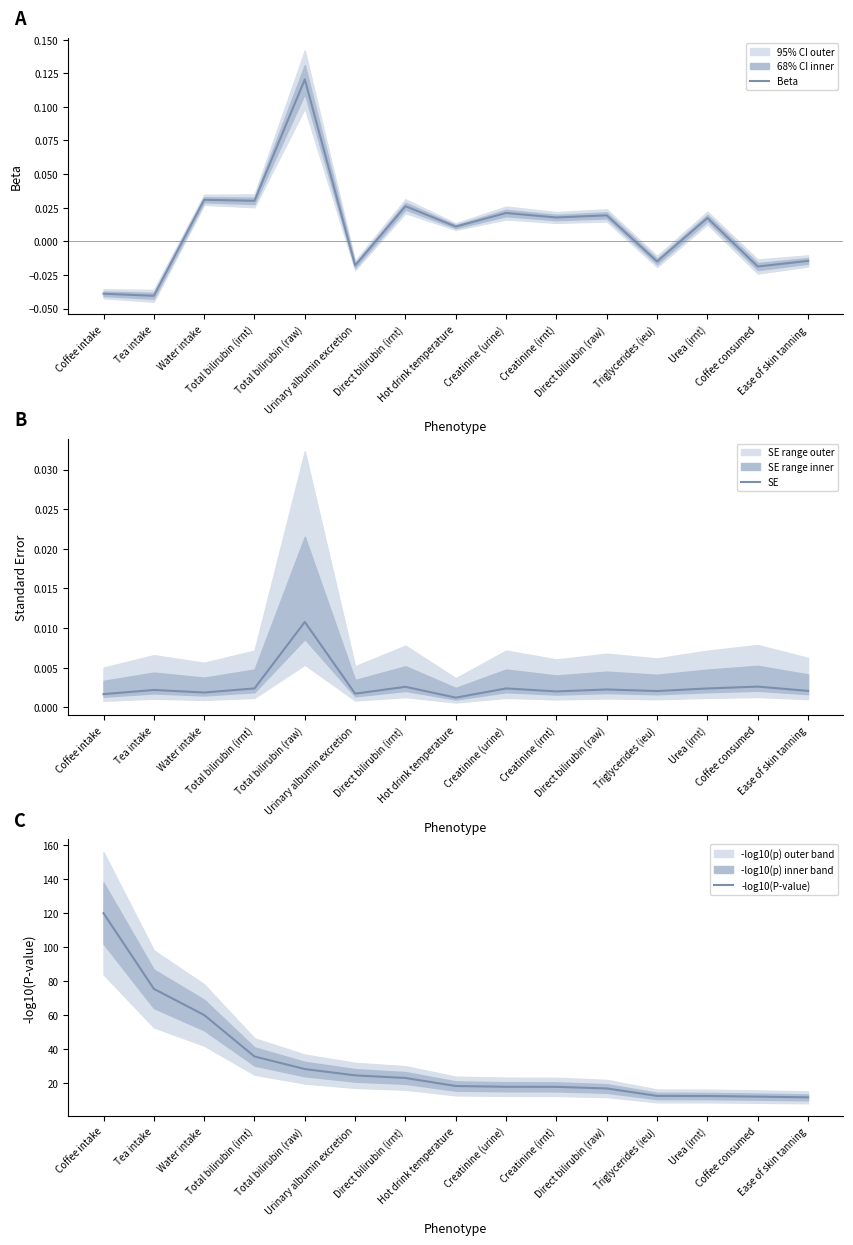

Is it true that SE equals 0.0 at Hot drink temperature?

True